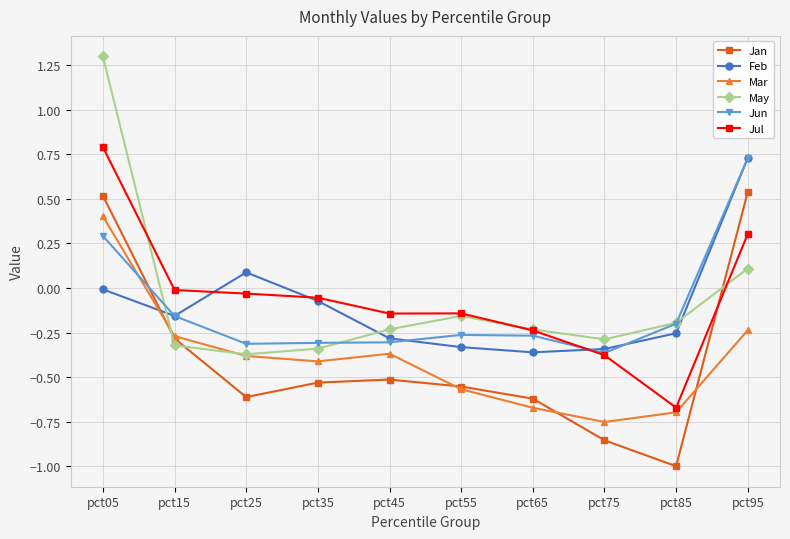

Where is the first local maximum for Feb?

pct25